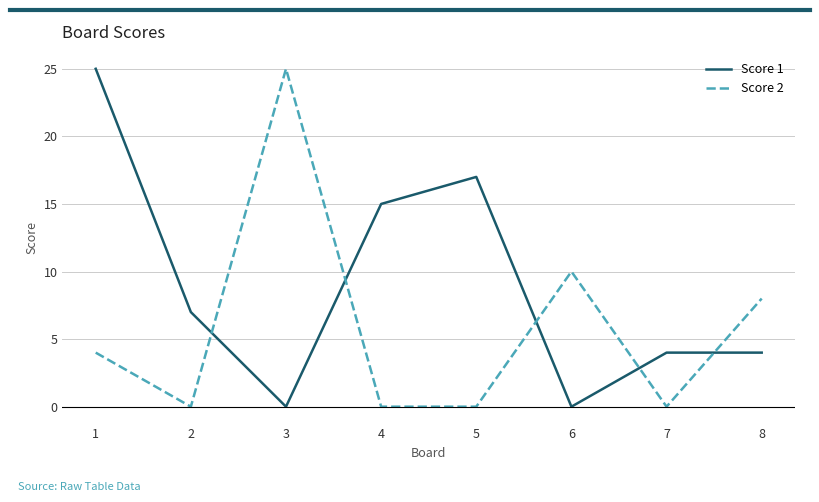

What are all the series names shown in the legend?

Score 1, Score 2